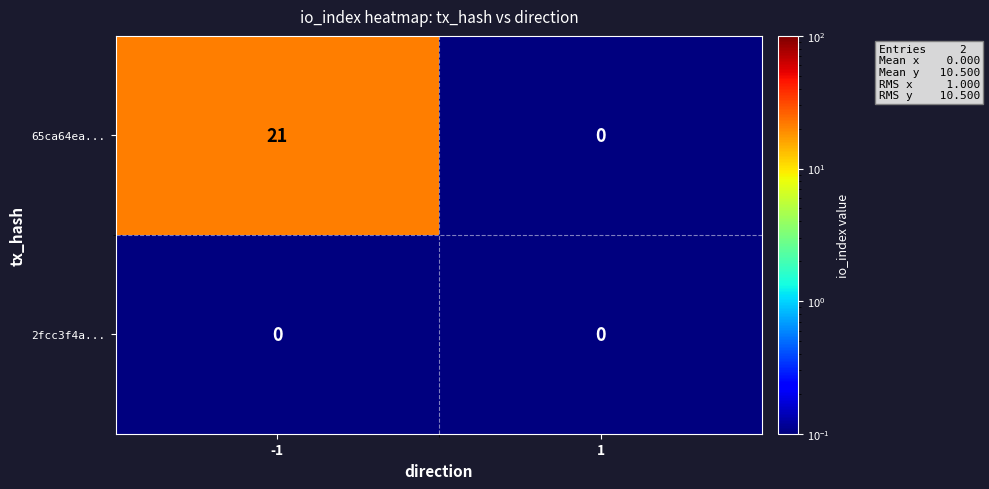

Count the number of data series in this chart.

2